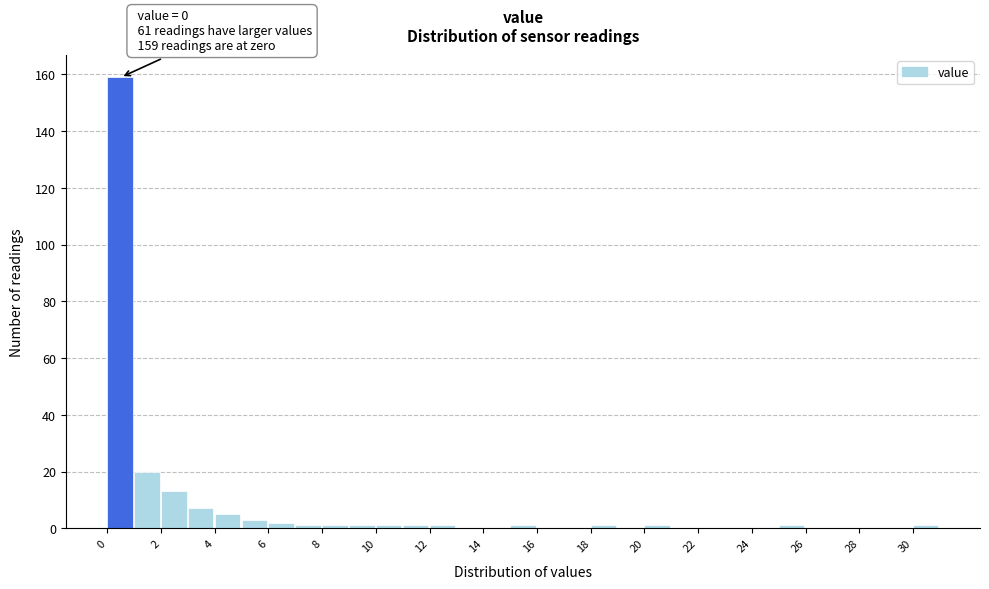

Over which range of the x-axis is the bar tallest?

0 to 1